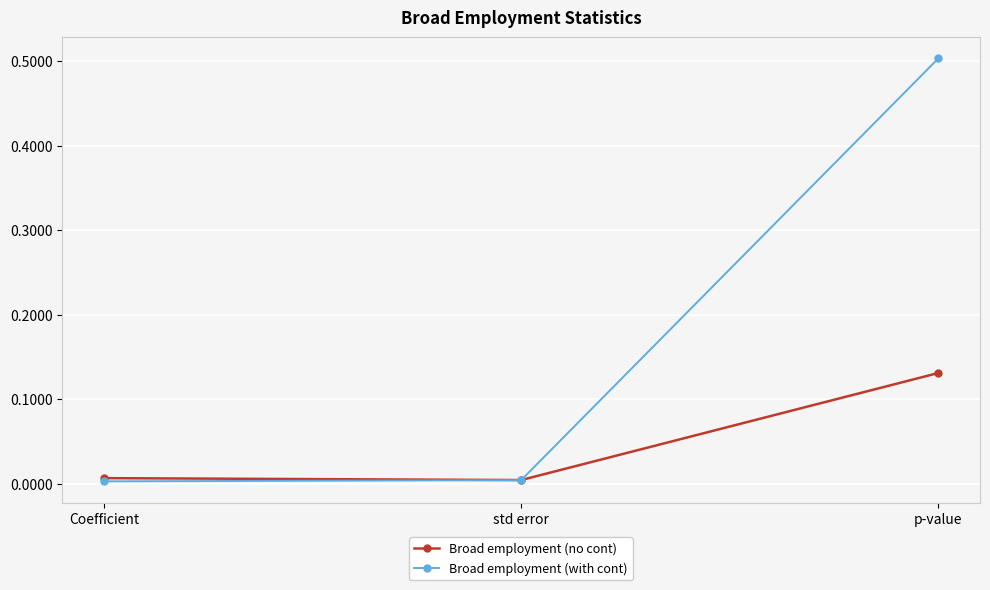

True or false: Broad employment (with cont) has a value of 0.7 at p-value.

False